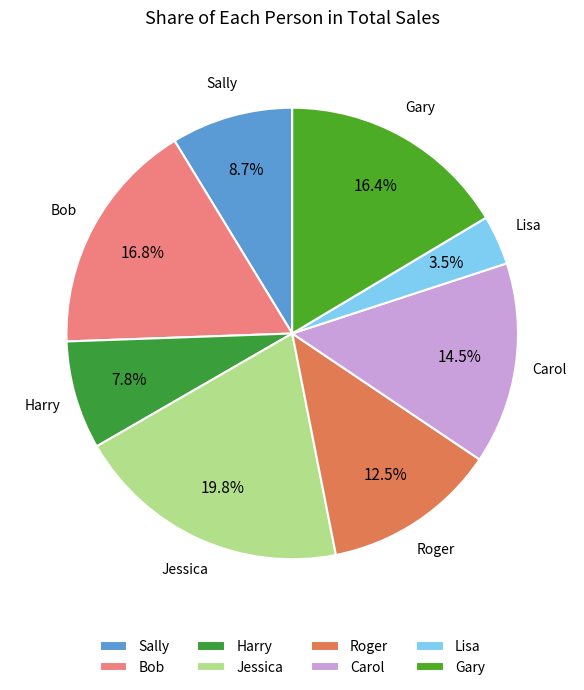

Approximately how many times larger is the value at Sally compared to Lisa?

2.5